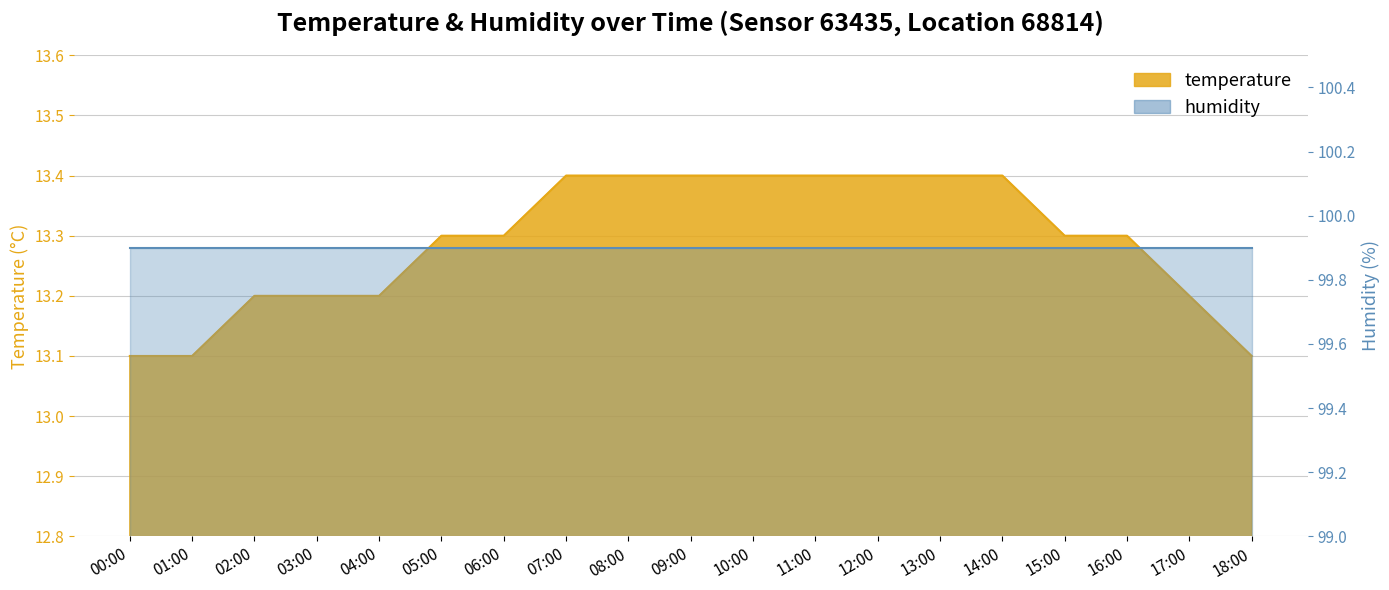

What is the average value?

13.3